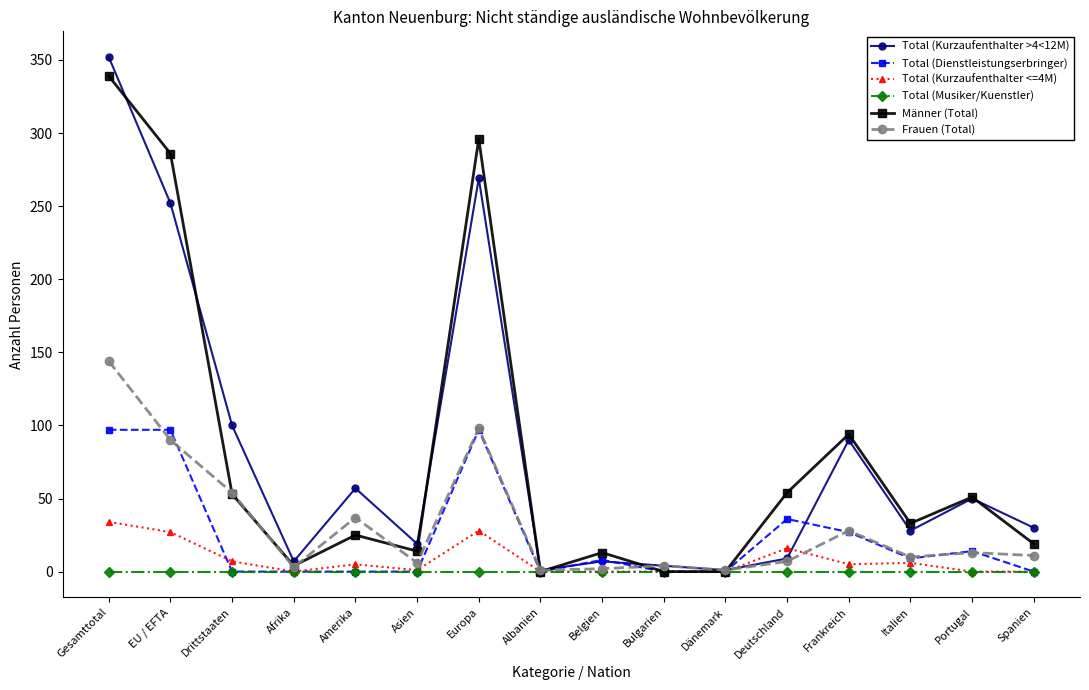

What is the label of the 9th point from the left?

Belgien